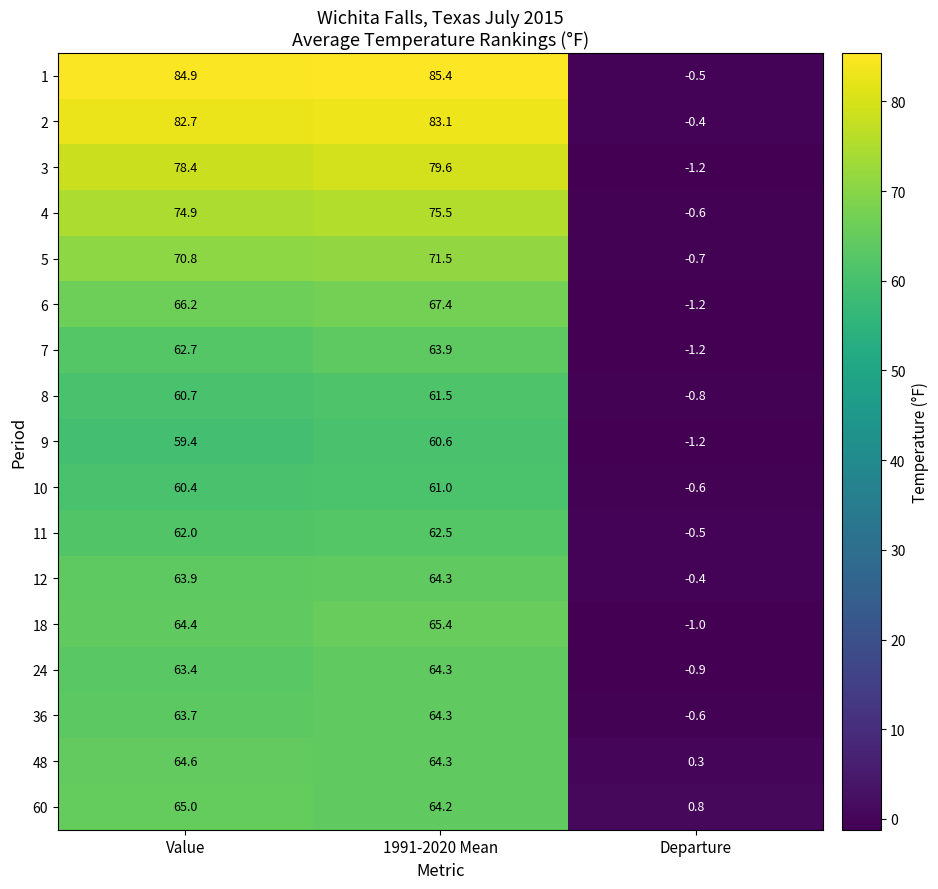

How many values in the 6 series are below 66?

1